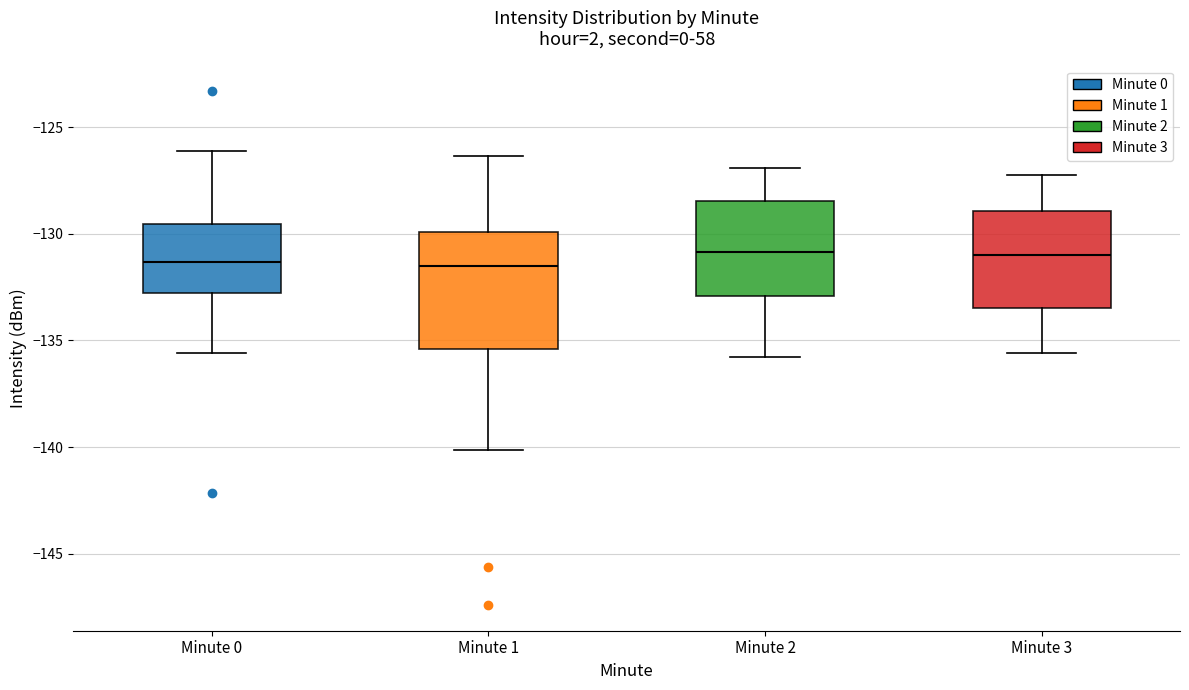

Reading left to right, read every box against the y-axis: the position of its median line, the range the box covers, and the ends of its whiskers. The values are not printed on the chart, so give them approximately, as read against the axis.

Minute 0: median -131.5, box -133.0 to -129.5, whiskers -135.5 to -126.0
Minute 1: median -131.5, box -135.5 to -130.0, whiskers -140.0 to -126.5
Minute 2: median -131.0, box -133.0 to -128.5, whiskers -136.0 to -127.0
Minute 3: median -131.0, box -133.5 to -129.0, whiskers -135.5 to -127.0